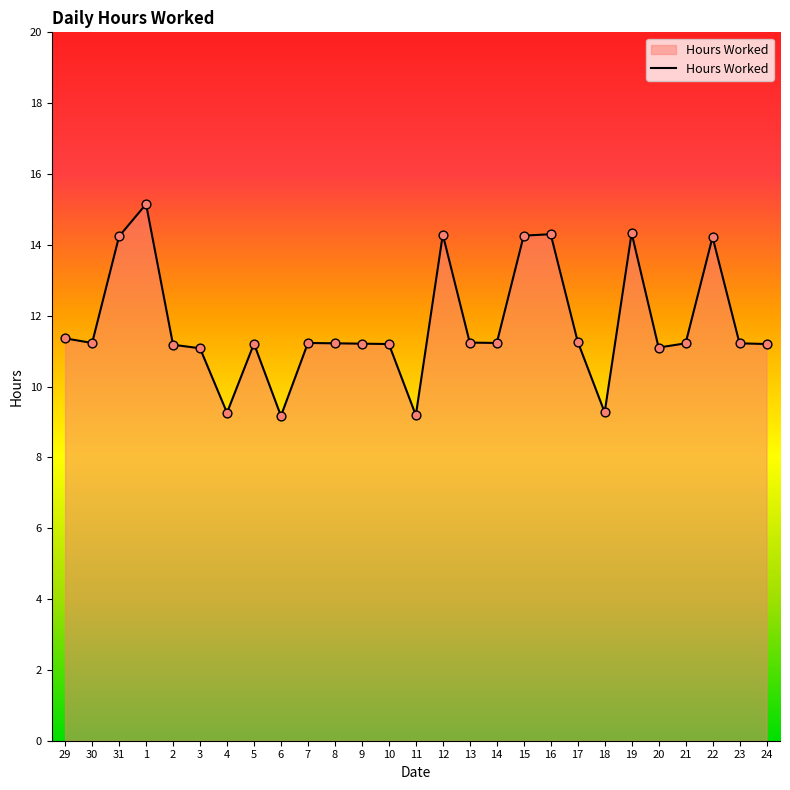

Approximately how many times larger is the value at 2 compared to 22?

0.8